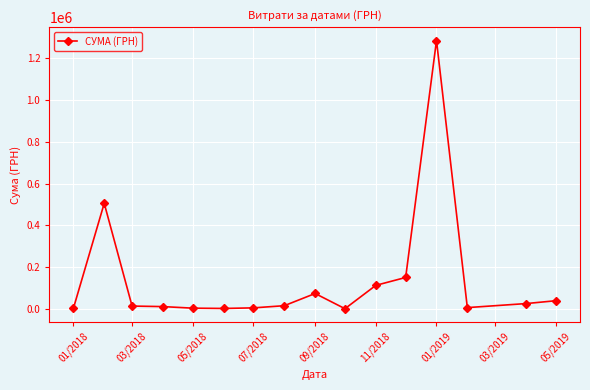

What is the maximum value shown in the chart?

1285754.9